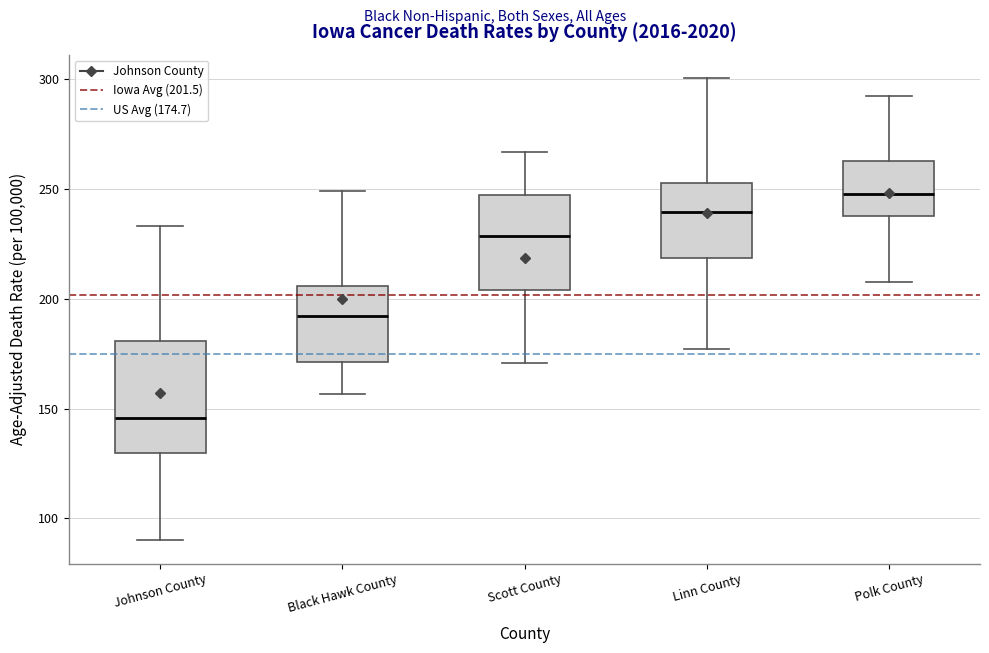

Reading left to right, transcribe this box plot: for each box, give where its median line is, the range the box spans, and where its two whiskers end, as read against the y-axis. The values are not printed on the chart, so give them approximately, as read against the axis.

Johnson County: median 145, box 130 to 180, whiskers 90 to 235
Black Hawk County: median 190, box 170 to 205, whiskers 155 to 250
Scott County: median 230, box 205 to 245, whiskers 170 to 265
Linn County: median 240, box 220 to 255, whiskers 175 to 300
Polk County: median 245, box 240 to 265, whiskers 210 to 290